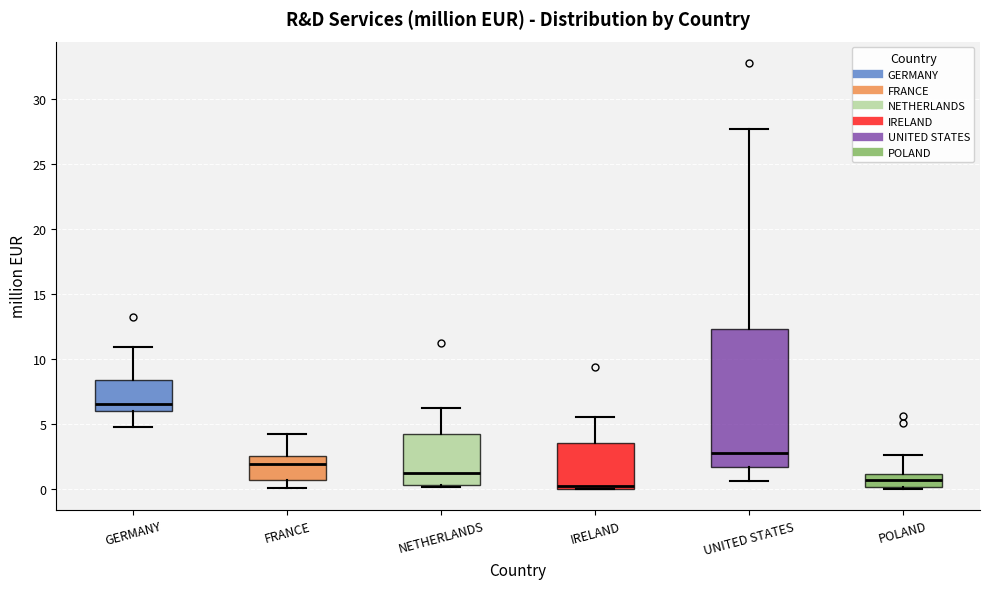

Reading left to right, read every box against the y-axis: the position of its median line, the range the box covers, and the ends of its whiskers. The values are not printed on the chart, so give them approximately, as read against the axis.

GERMANY: median 6.5, box 6.0 to 8.5, whiskers 5.0 to 11.0
FRANCE: median 2.0, box 0.5 to 2.5, whiskers 0.0 to 4.0
NETHERLANDS: median 1.0, box 0.5 to 4.5, whiskers 0.0 to 6.0
IRELAND: median 0.0 (just above the box's lower edge), box 0.0 to 3.5, whiskers 0.0 to 5.5
UNITED STATES: median 2.5, box 1.5 to 12.5, whiskers 0.5 to 27.5
POLAND: median 0.5, box 0.0 to 1.0, whiskers 0.0 to 2.5